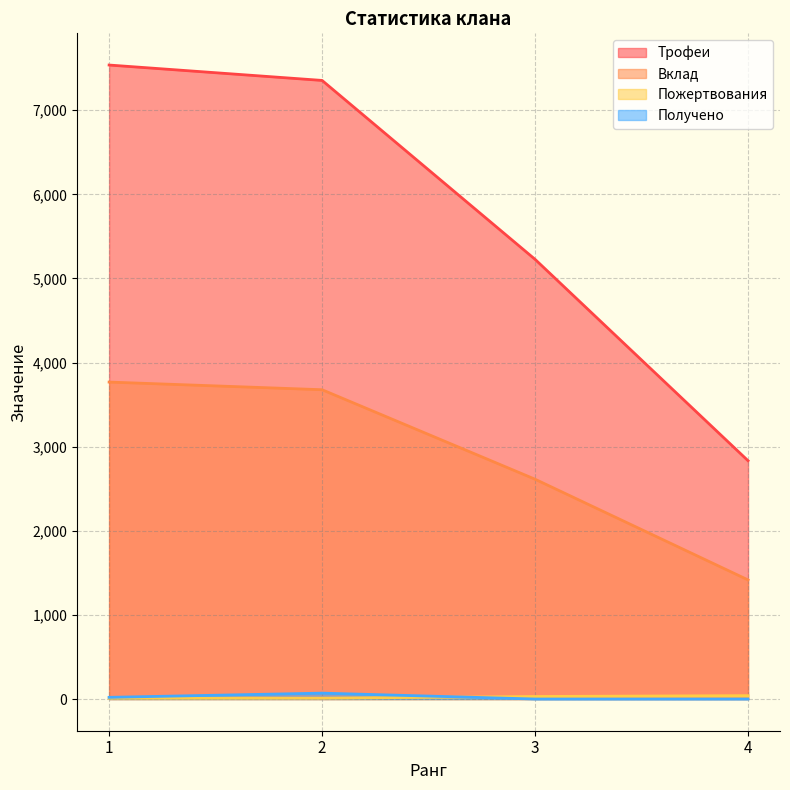

Which category has the highest value across all series?

1